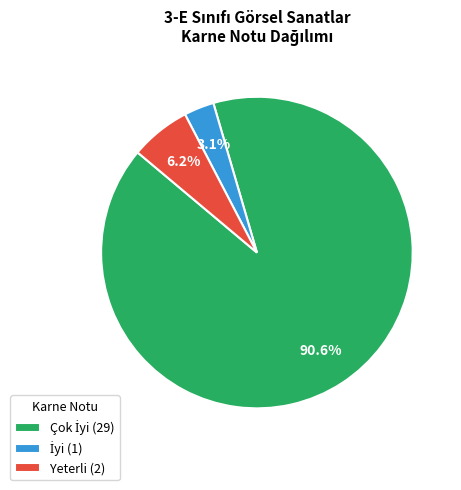

Is there any slice that represents more than half of the pie?

Yes